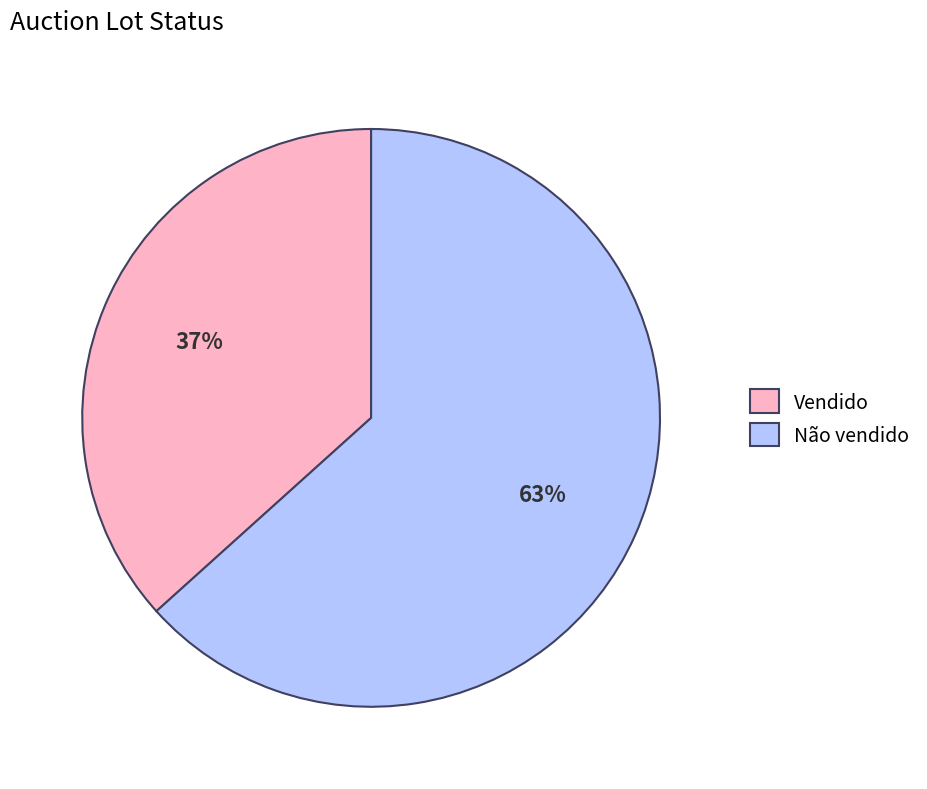

Which category has the biggest portion of the pie?

Não vendido